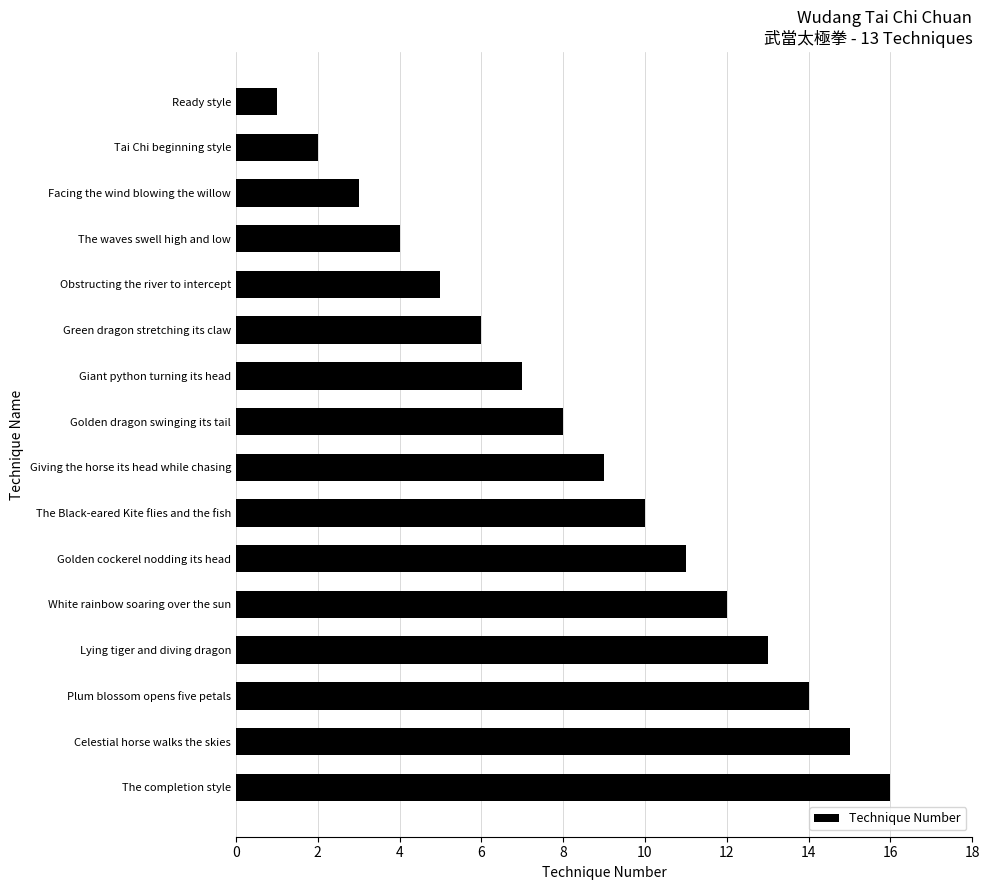

What is the approximate value at Lying tiger and diving dragon?

13